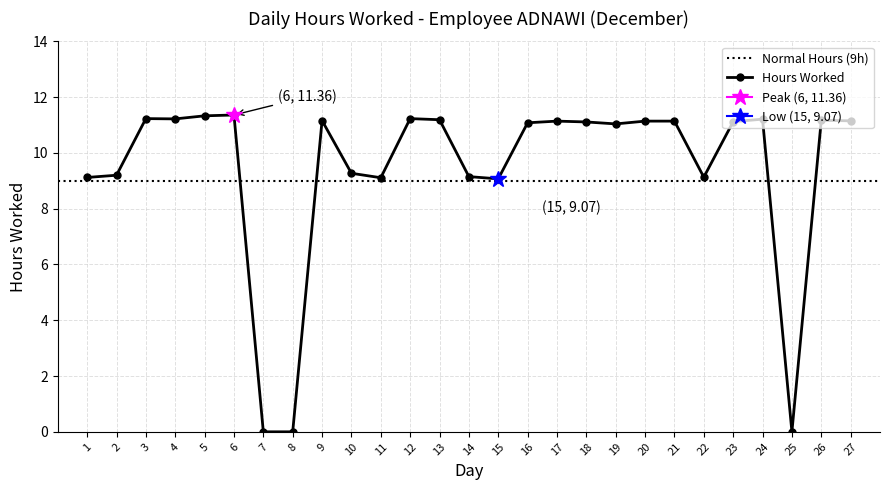

How many positive values are there?

24